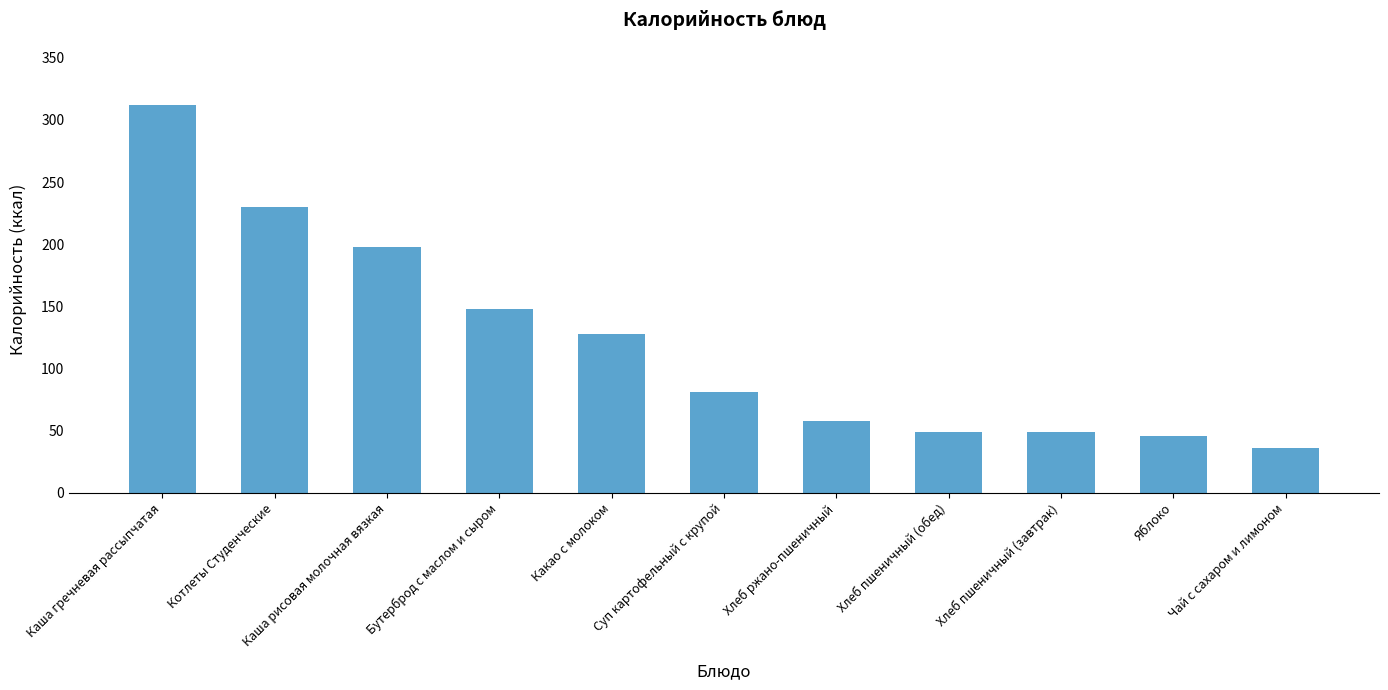

Reading left to right, what are all the values shown in this chart?

Каша гречневая рассыпчатая=312.0	Котлеты Студенческие=230.0	Каша рисовая молочная вязкая=198.0	Бутерброд с маслом и сыром=148.0	Какао с молоком=128.0	Суп картофельный с крупой=81.5	Хлеб ржано-пшеничный=57.9	Хлеб пшеничный (обед)=49.2	Хлеб пшеничный (завтрак)=49.2	Яблоко=46.0	Чай с сахаром и лимоном=36.0